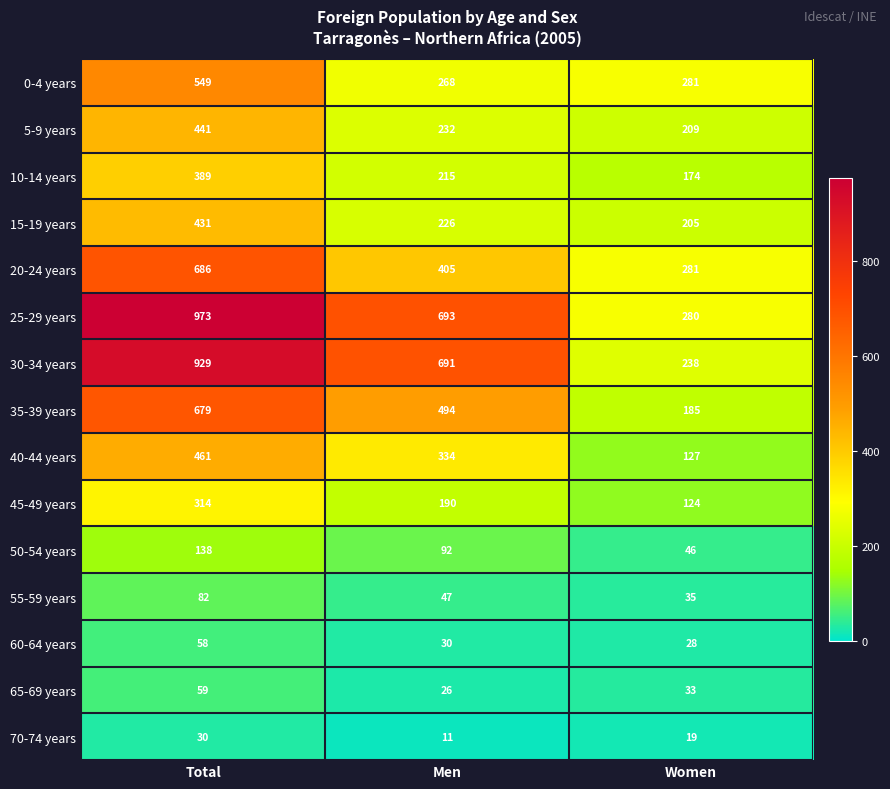

Count the 10-14 years values in the range 174 to 389.

3